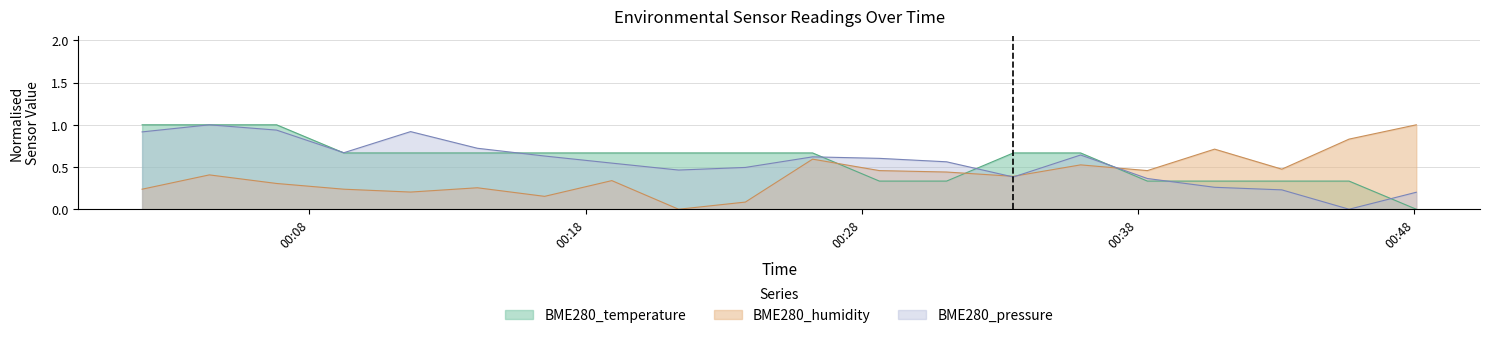

True or false: BME280_pressure has more than 2 points higher than both neighbors.

True